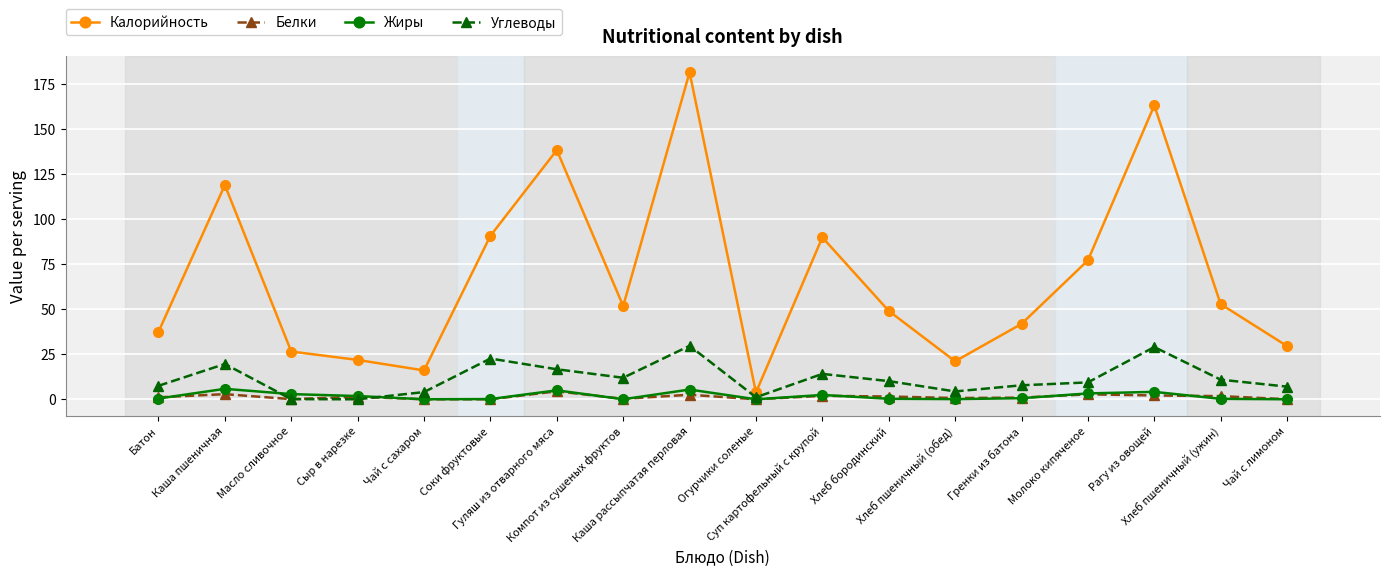

What is the maximum value shown in the chart?

181.2